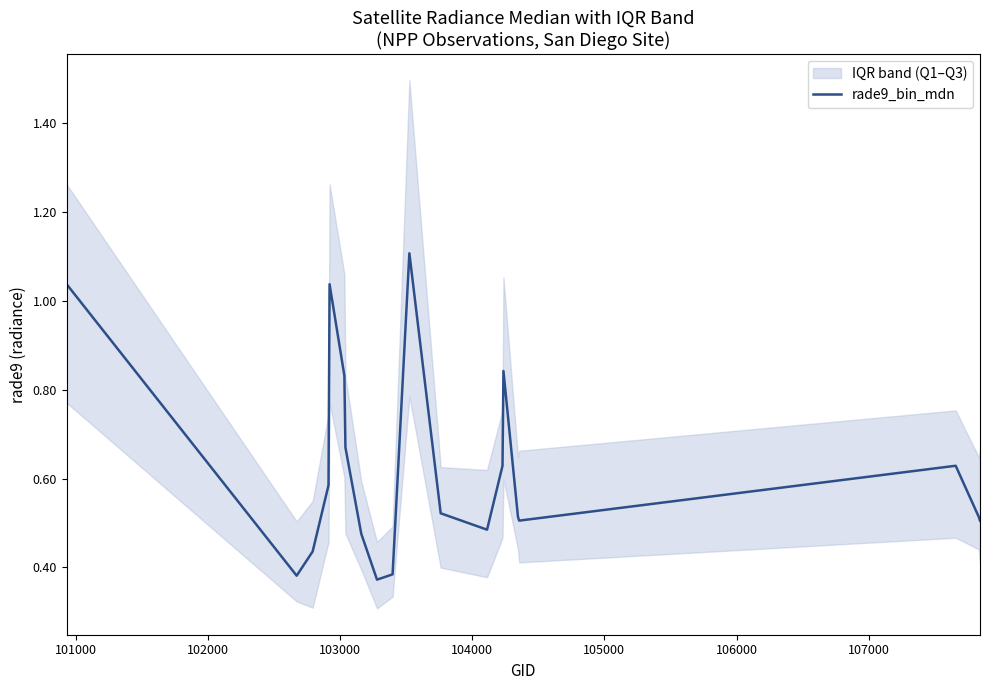

What is the maximum value for rade9_bin_mdn?

1.1